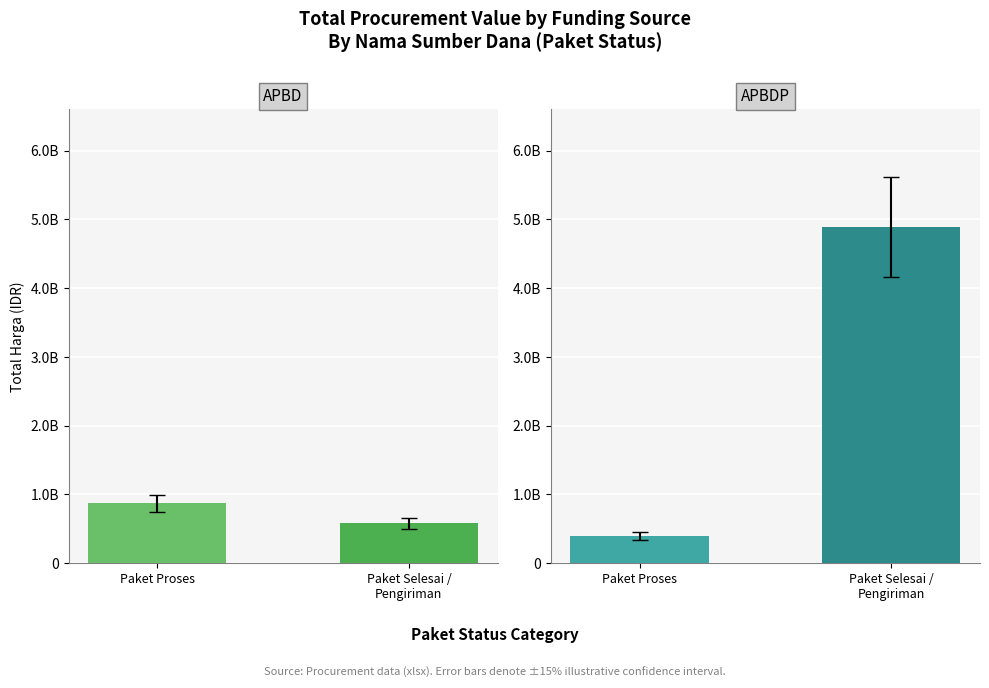

Reading left to right, list all the values displayed in this chart.

APBD: 868285090	577371000
APBDP: 394578800	4889704940